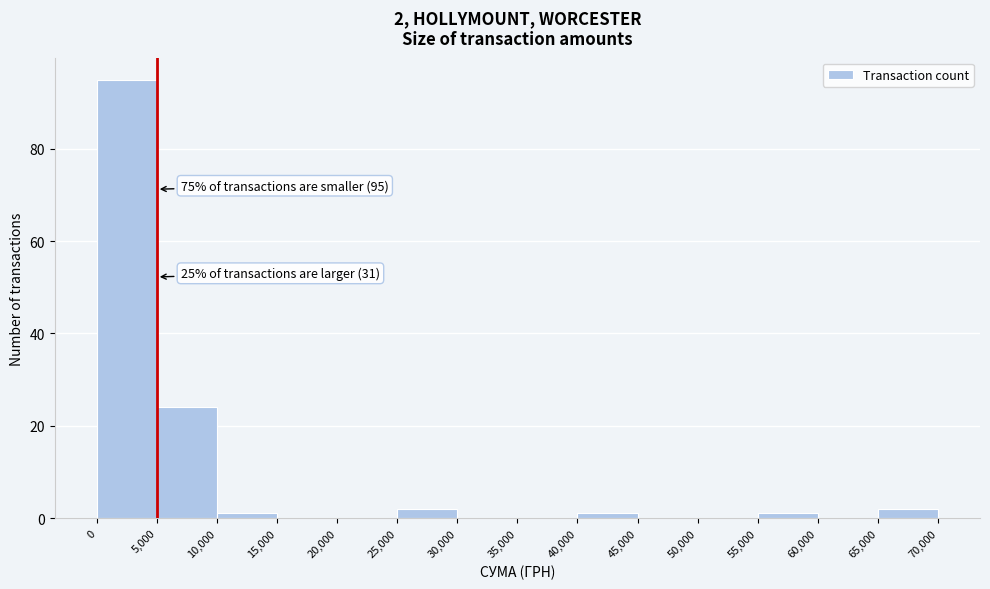

Over which range of the x-axis is the bar tallest?

0 to 5,000